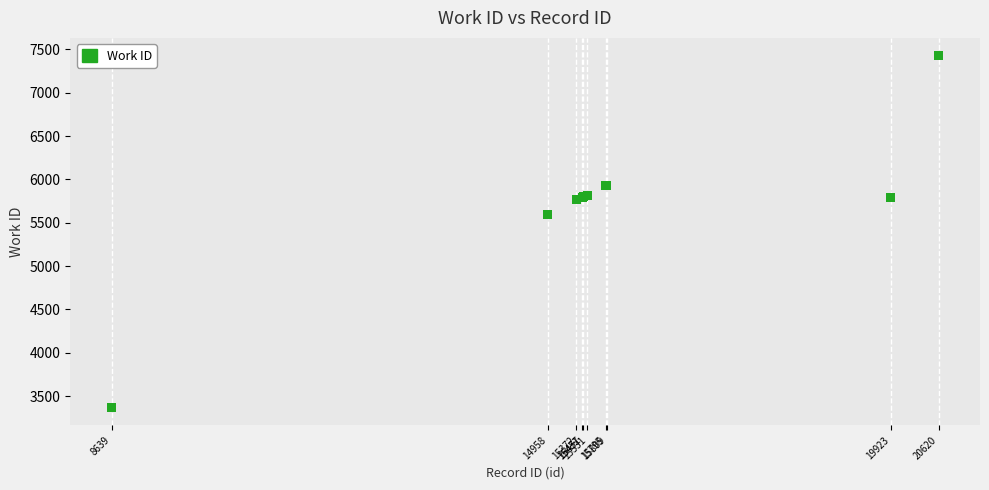

What Y value in the scatter plot is closest to 5397?

5596